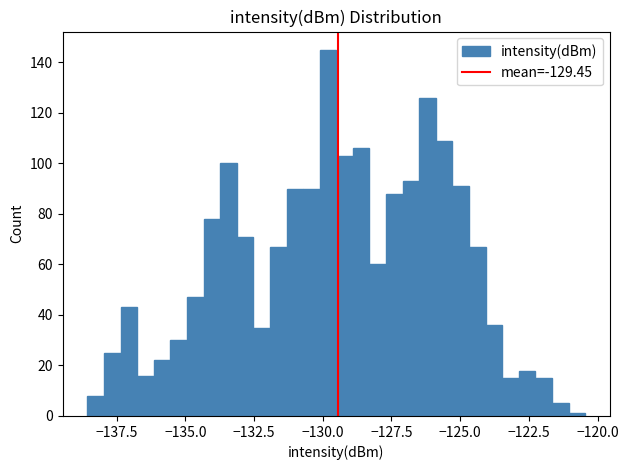

Around what value on the x-axis is the tallest bar? Give the approximate position of its centre, as read against the axis.

-130.0